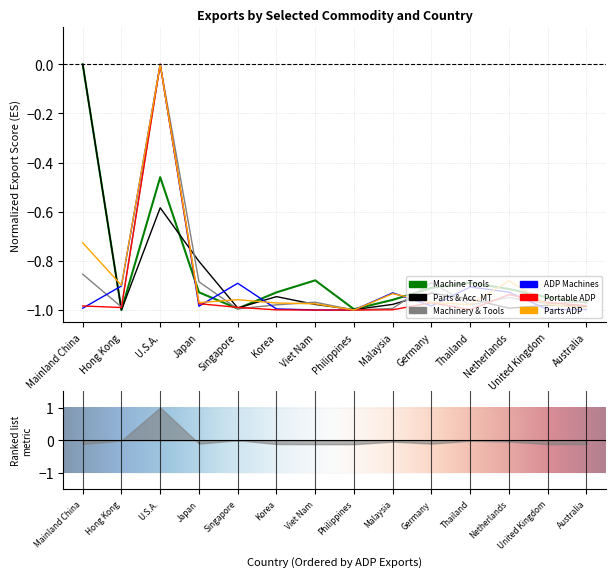

True or false: Parts & Accessories MT (Up to Oct.) has more than 1 interior local peaks.

True